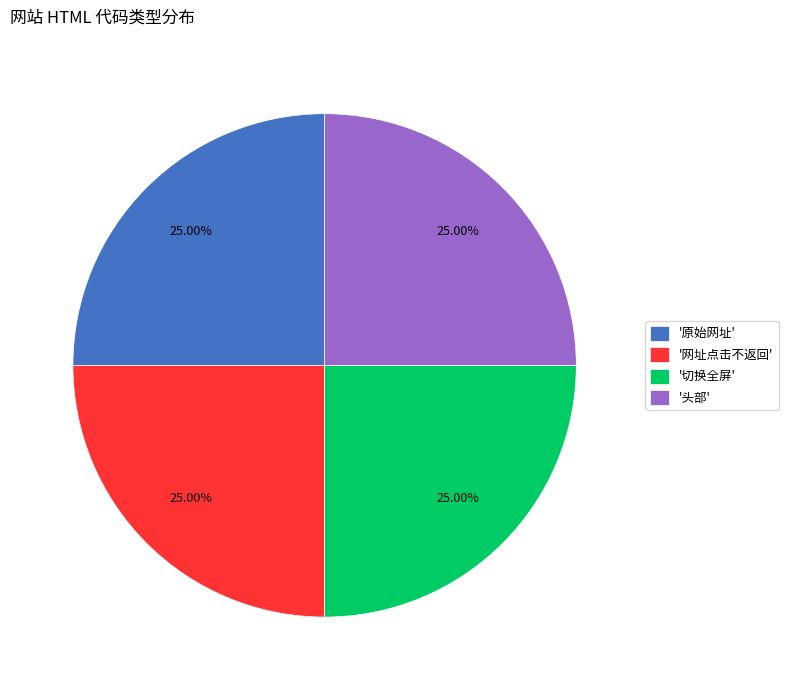

Is '切换全屏' the majority of the pie?

No